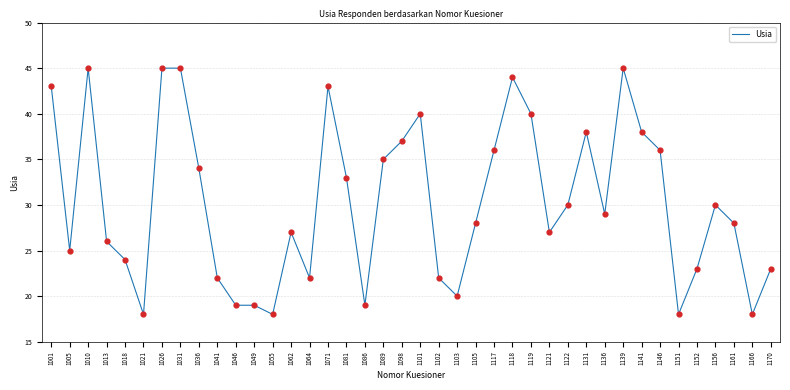

What is the change in value from 1062 to 1081?

+6